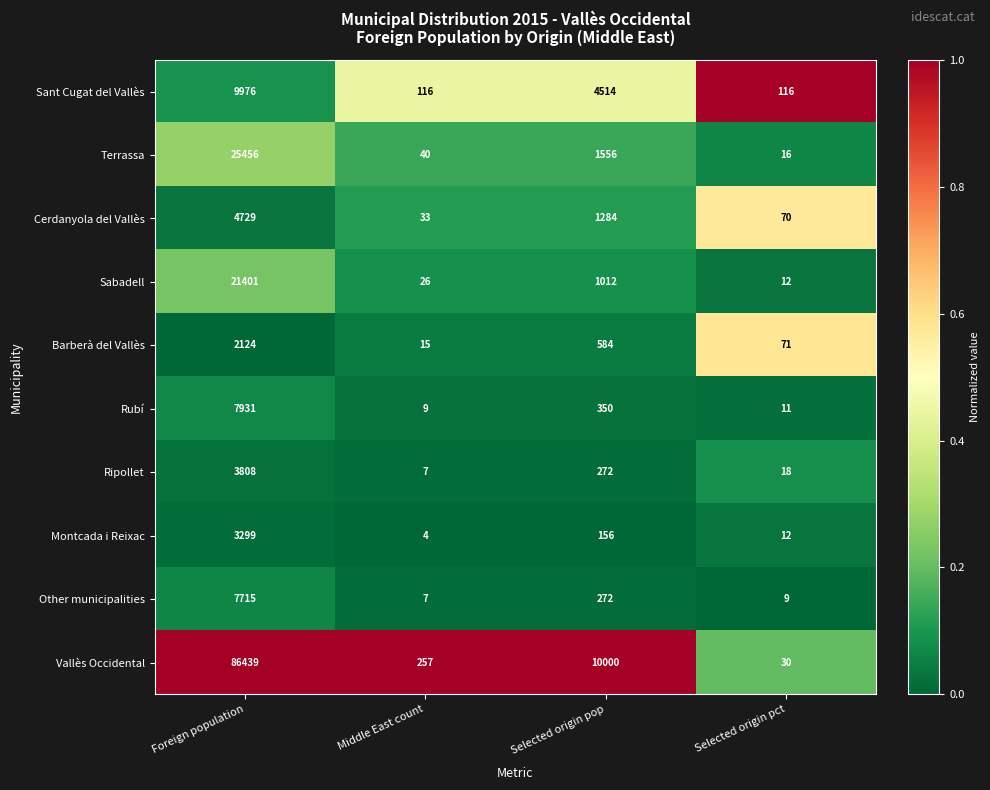

What is the difference between the maximum and minimum values in the Sabadell series?

21389